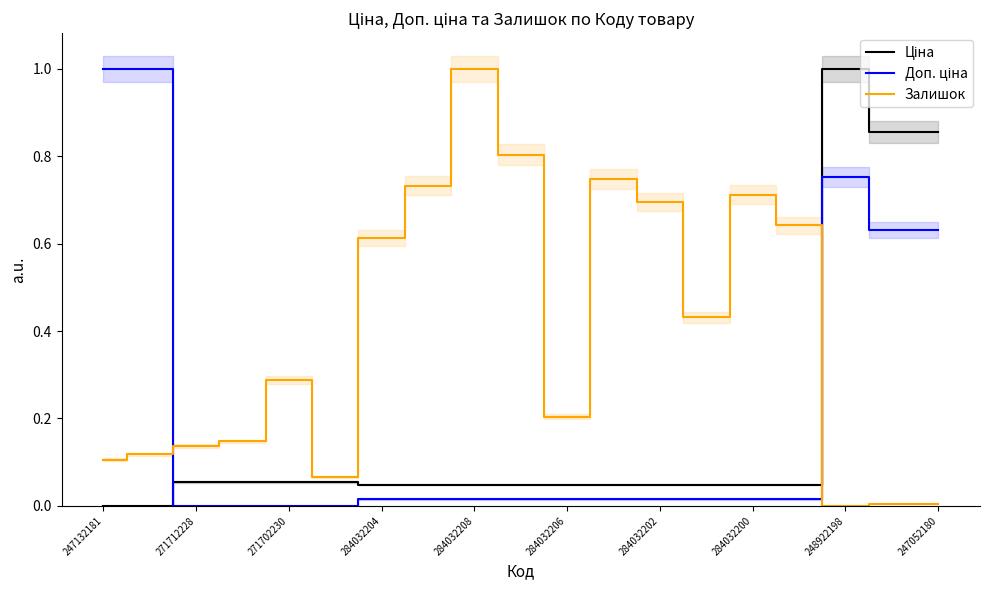

Is it true that Залишок equals 0.3 at 284032204?

False